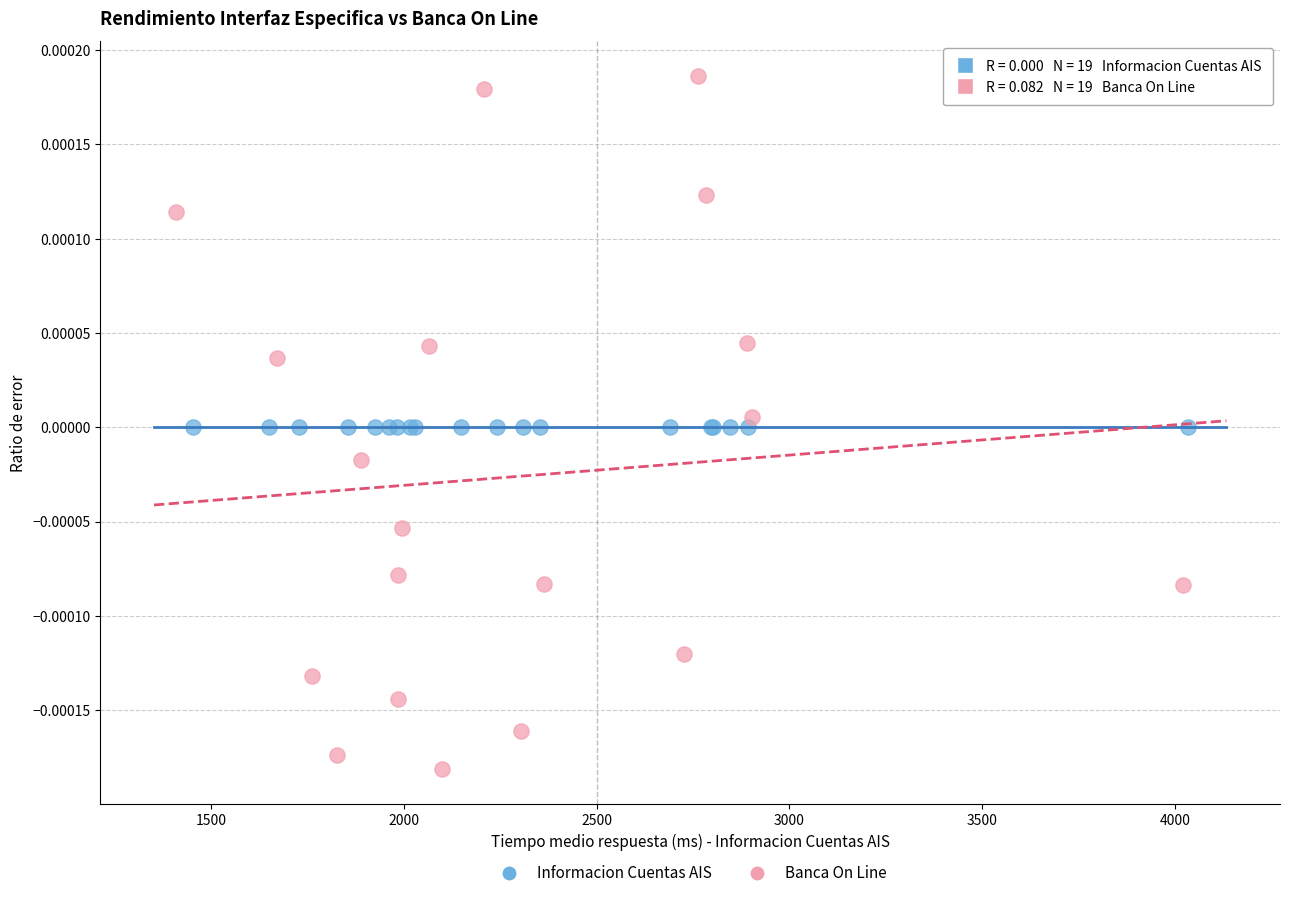

Which series reaches the maximum Y coordinate?

Banca On Line